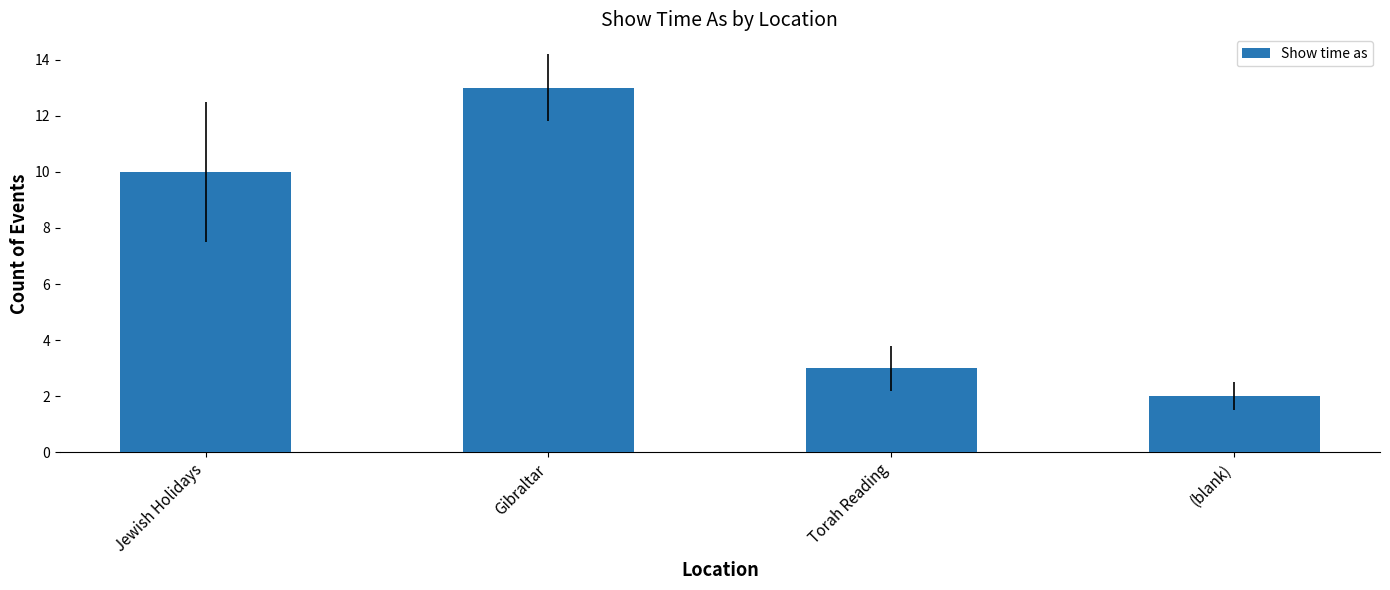

Reading left to right, transcribe all the data shown in this chart.

Jewish Holidays=10	Gibraltar=13	Torah Reading=3	(blank)=2